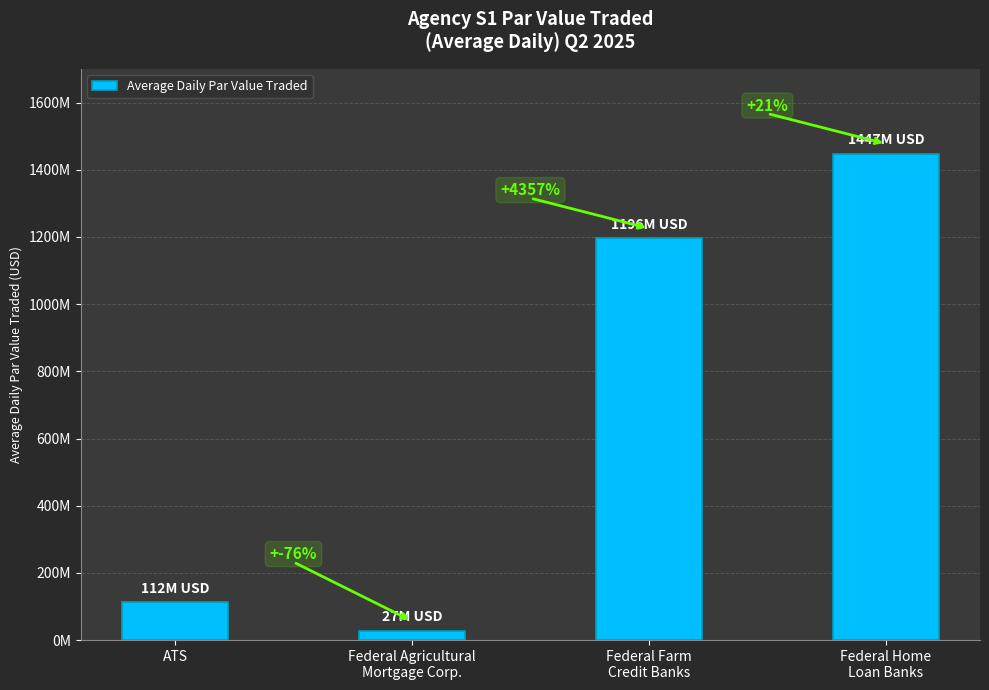

At which label is the value closest to 737119935?

Federal Farm
Credit Banks